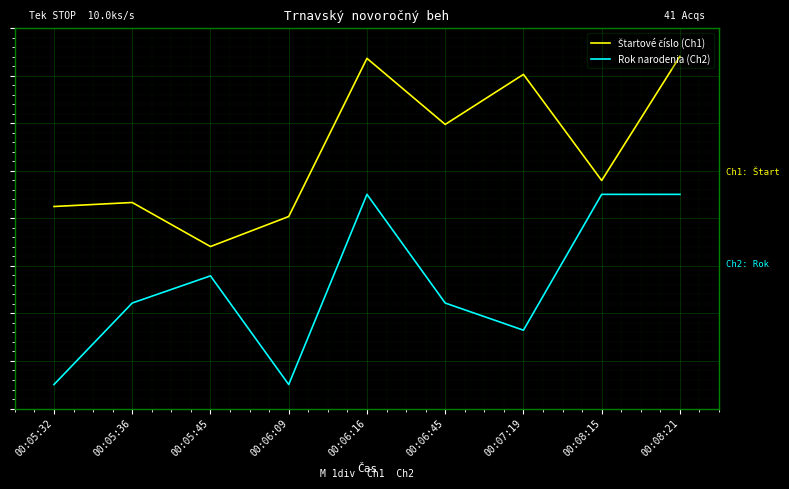

Is this an area chart (filled region under the line)?

No